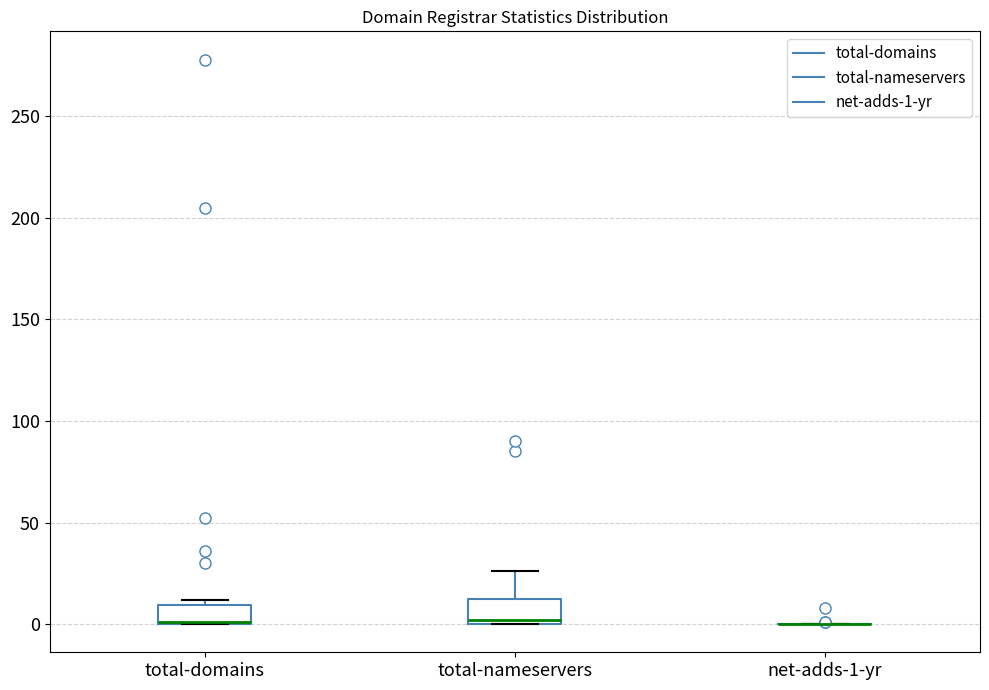

Where is the upper edge of the box for total-nameservers on the y-axis? The values are not printed on the chart, so give them approximately, as read against the axis.

15